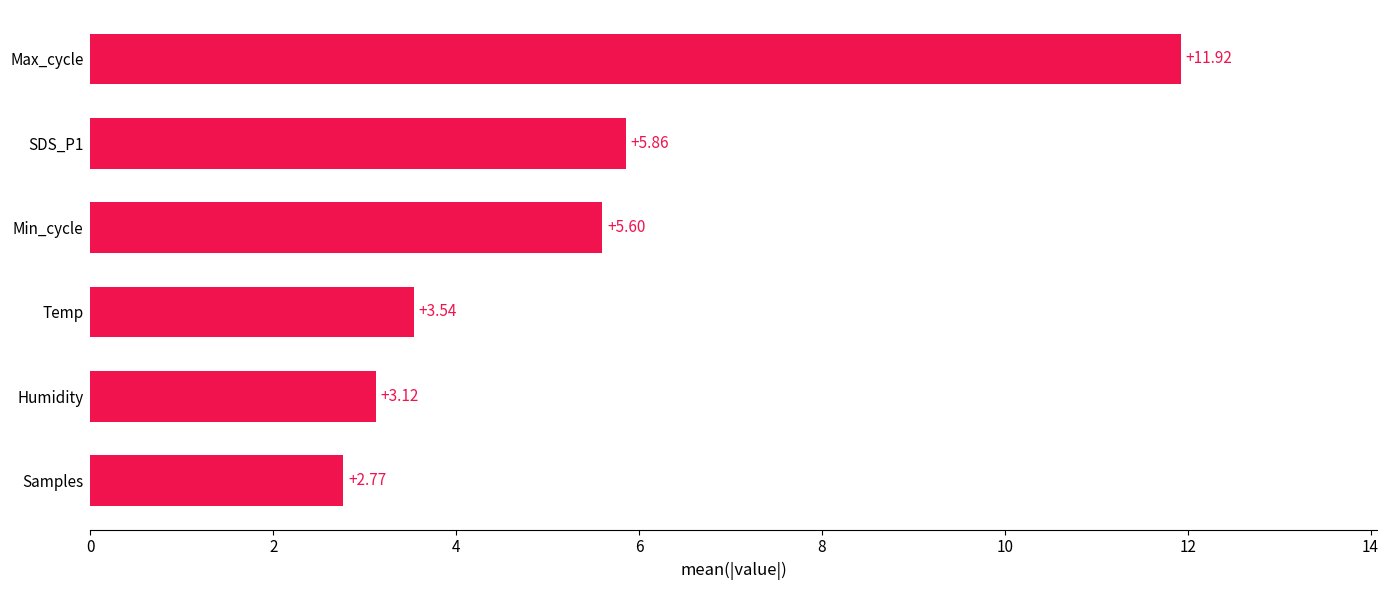

Rank the categories by value from lowest to highest.

Samples, Humidity, Temp, Min_cycle, SDS_P1, Max_cycle